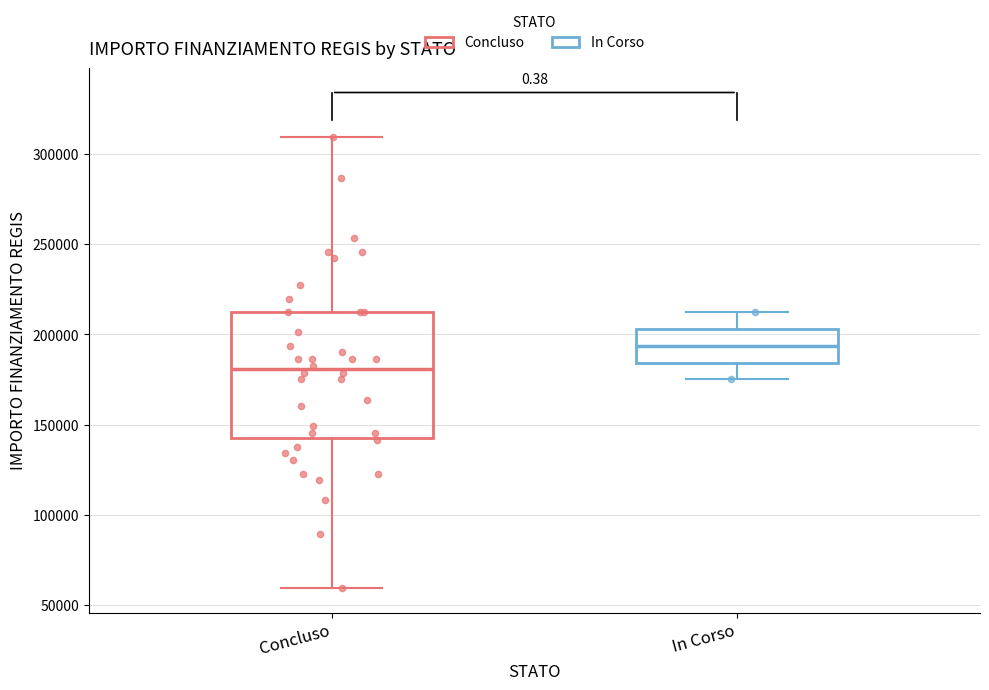

Reading left to right, read every box against the y-axis: the position of its median line, the range the box covers, and the ends of its whiskers. The values are not printed on the chart, so give them approximately, as read against the axis.

Concluso: median 180000, box 145000 to 210000, whiskers 60000 to 310000
In Corso: median 195000, box 185000 to 205000, whiskers 175000 to 210000